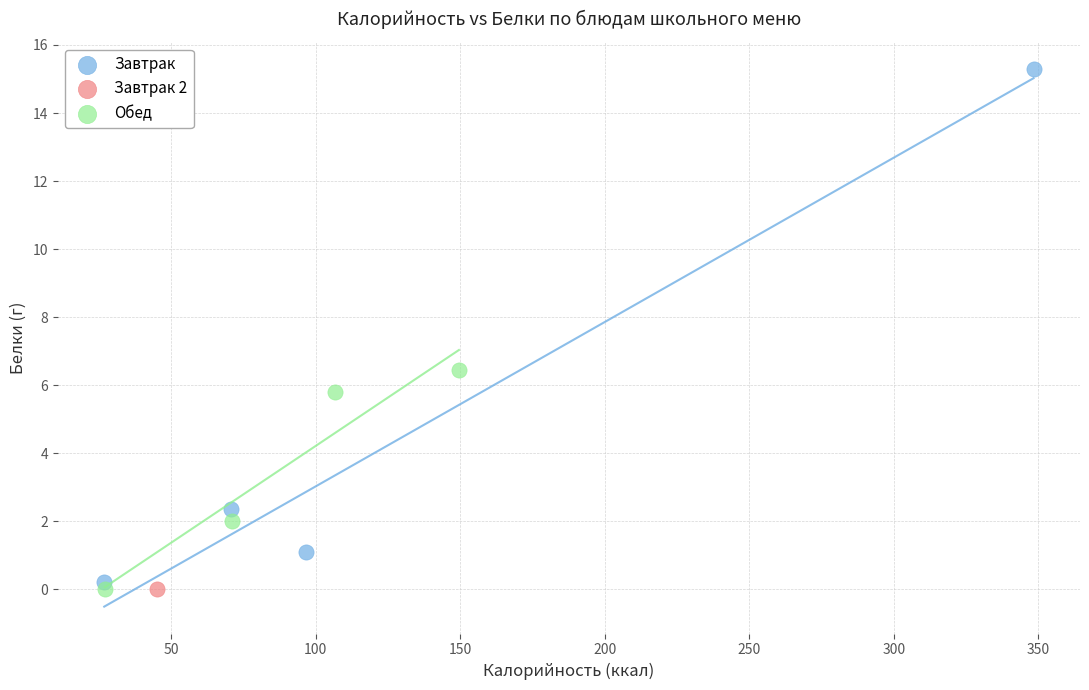

Which series reaches the maximum Y coordinate?

Завтрак